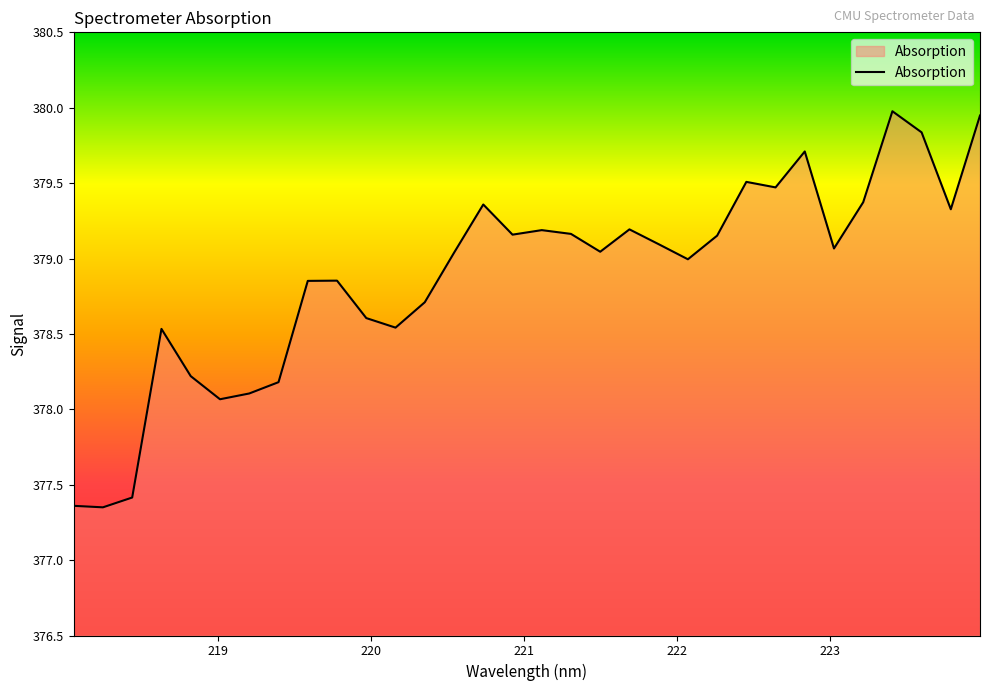

What is the greatest value displayed?

380.0